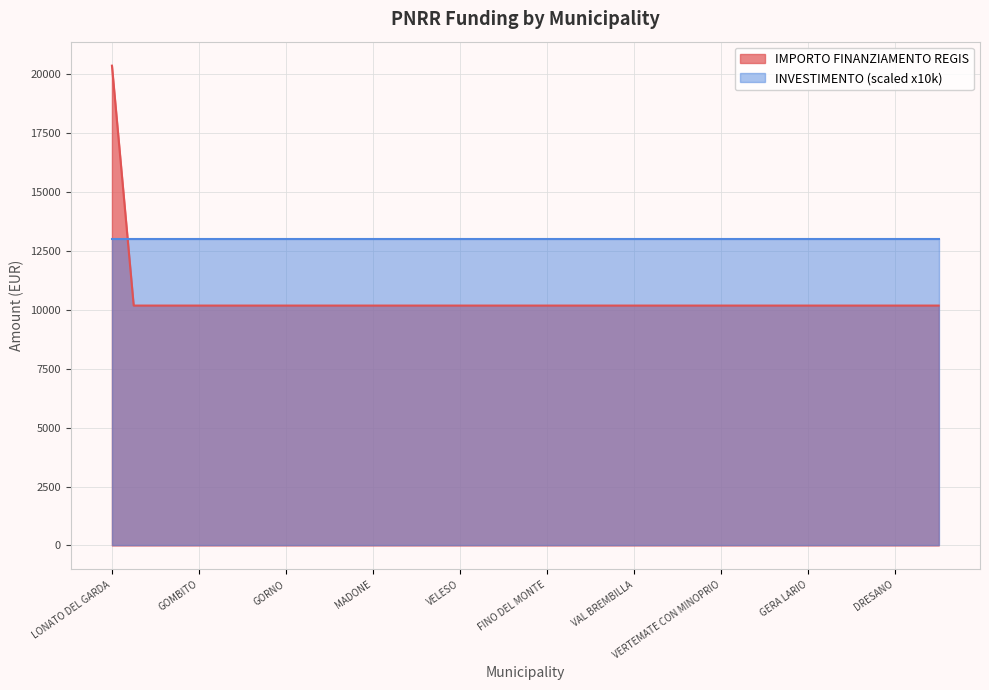

What is the average value?

10433